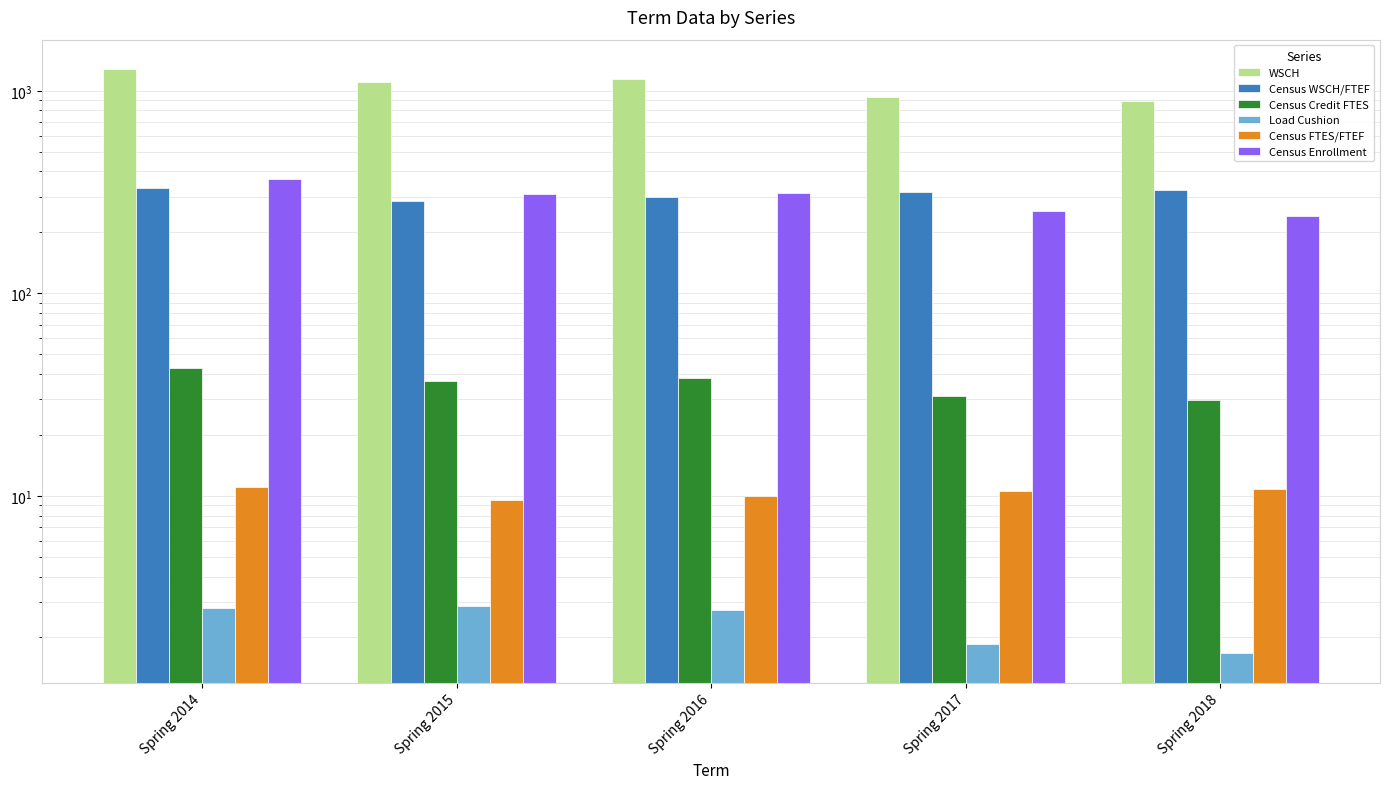

Reading left to right, extract all data points from this chart.

WSCH: Spring 2014=1283.5	Spring 2015=1103.2	Spring 2016=1140.5	Spring 2017=934.1	Spring 2018=890.2
Census WSCH/FTEF: Spring 2014=331.5	Spring 2015=284.9	Spring 2016=300.1	Spring 2017=318.4	Spring 2018=325.6
Census Credit FTES: Spring 2014=42.8	Spring 2015=36.8	Spring 2016=38.0	Spring 2017=31.1	Spring 2018=29.7
Load Cushion: Spring 2014=2.8	Spring 2015=2.9	Spring 2016=2.7	Spring 2017=1.9	Spring 2018=1.7
Census FTES/FTEF: Spring 2014=11.0	Spring 2015=9.5	Spring 2016=10.0	Spring 2017=10.6	Spring 2018=10.9
Census Enrollment: Spring 2014=368.0	Spring 2015=311.0	Spring 2016=312.0	Spring 2017=256.0	Spring 2018=240.0